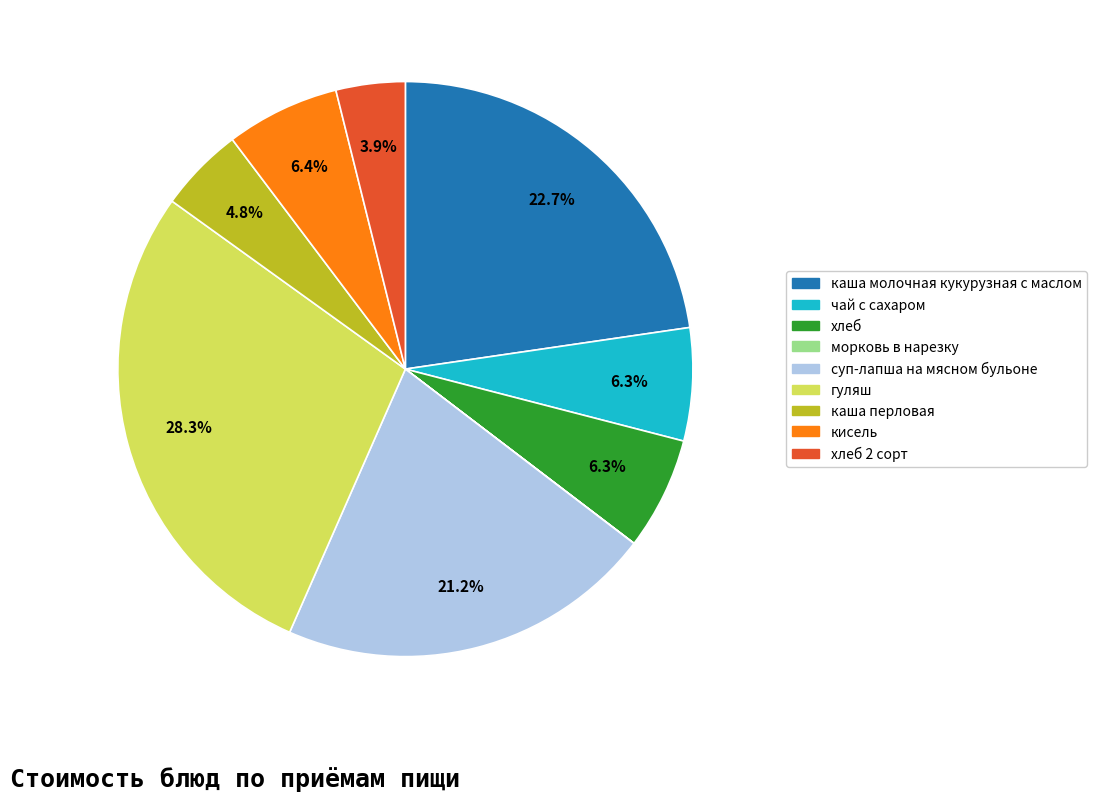

Is there any slice that represents more than half of the pie?

No